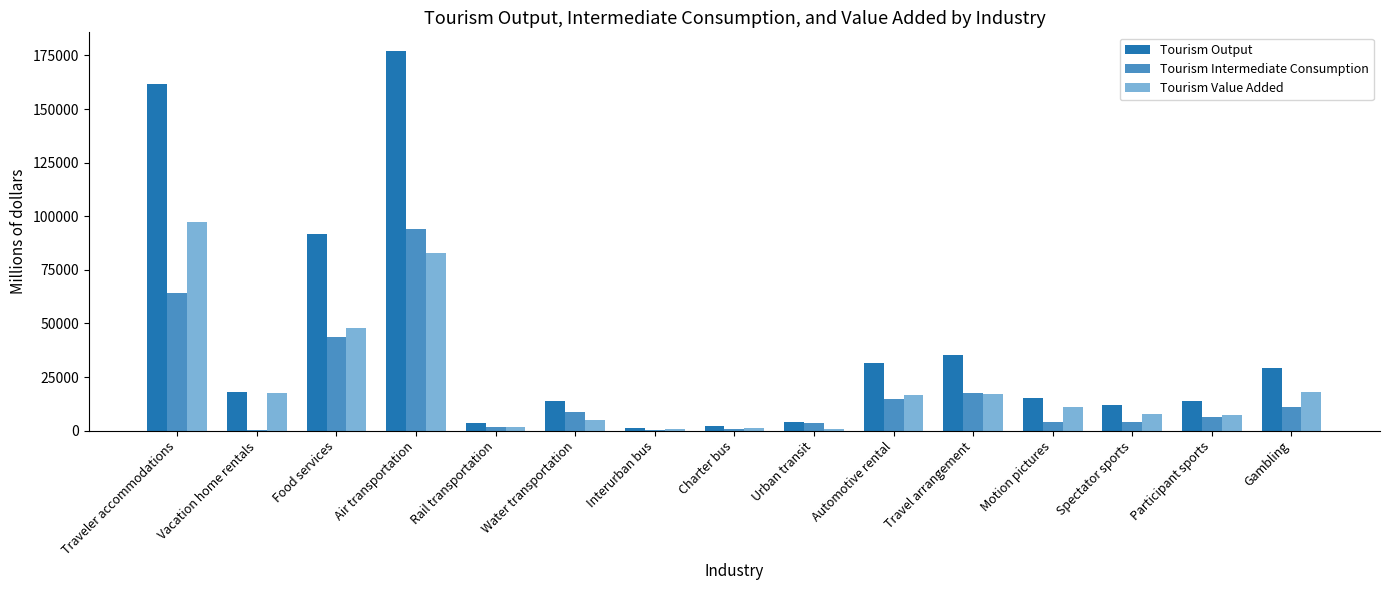

At which label is Tourism Output closest to 89046?

Food services